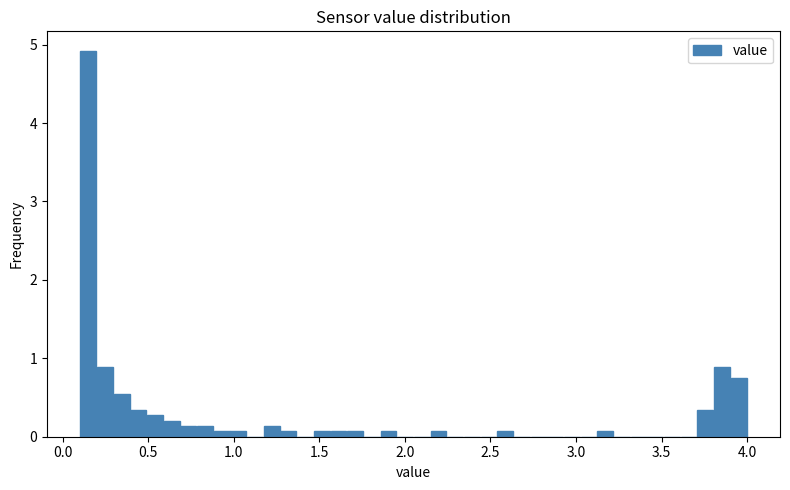

Around what value on the x-axis is the tallest bar? Give the approximate position of its centre, as read against the axis.

0.15